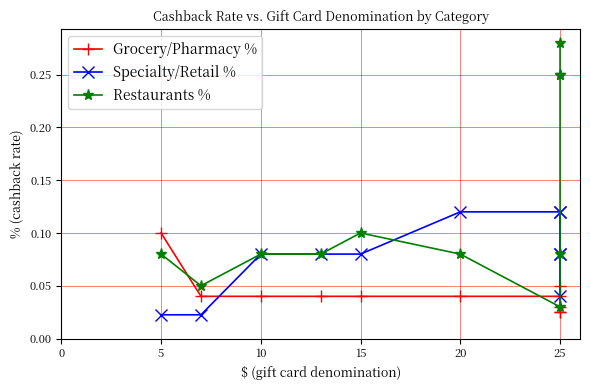

How many lines are shown in the chart?

3